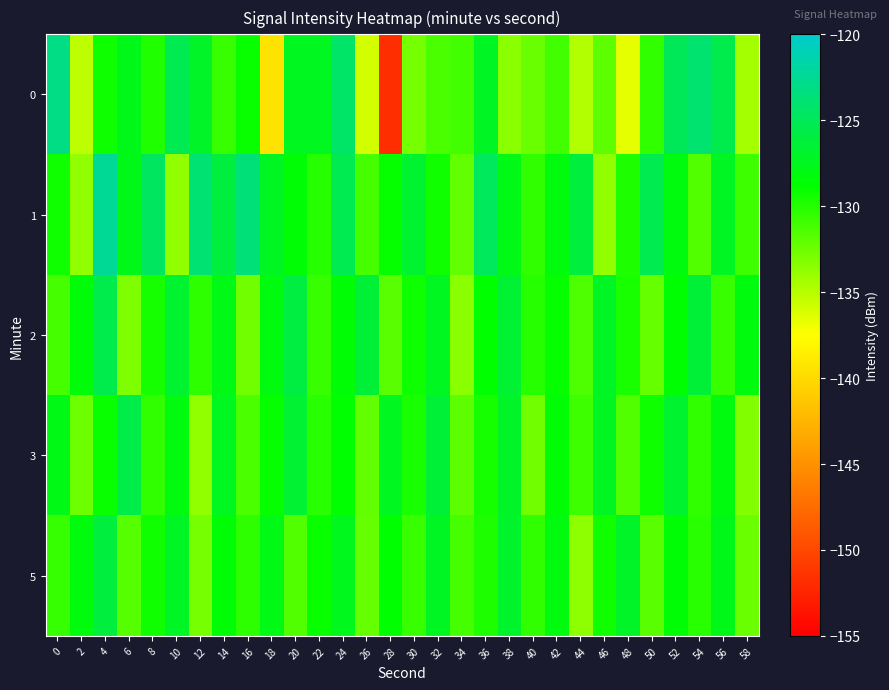

How many distinct data groups are displayed?

5